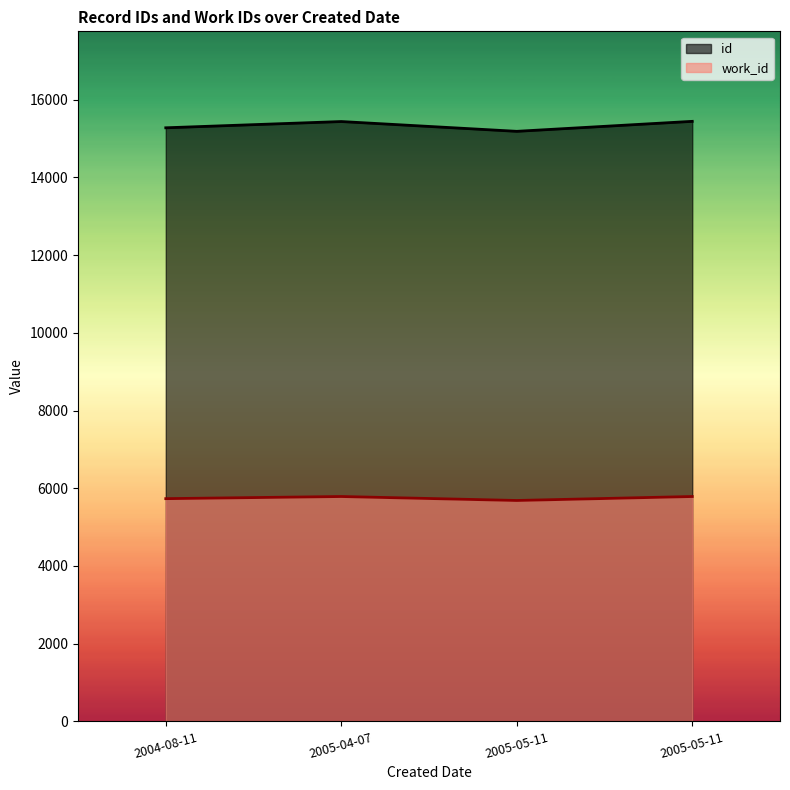

What is the maximum value shown in the chart?

15441